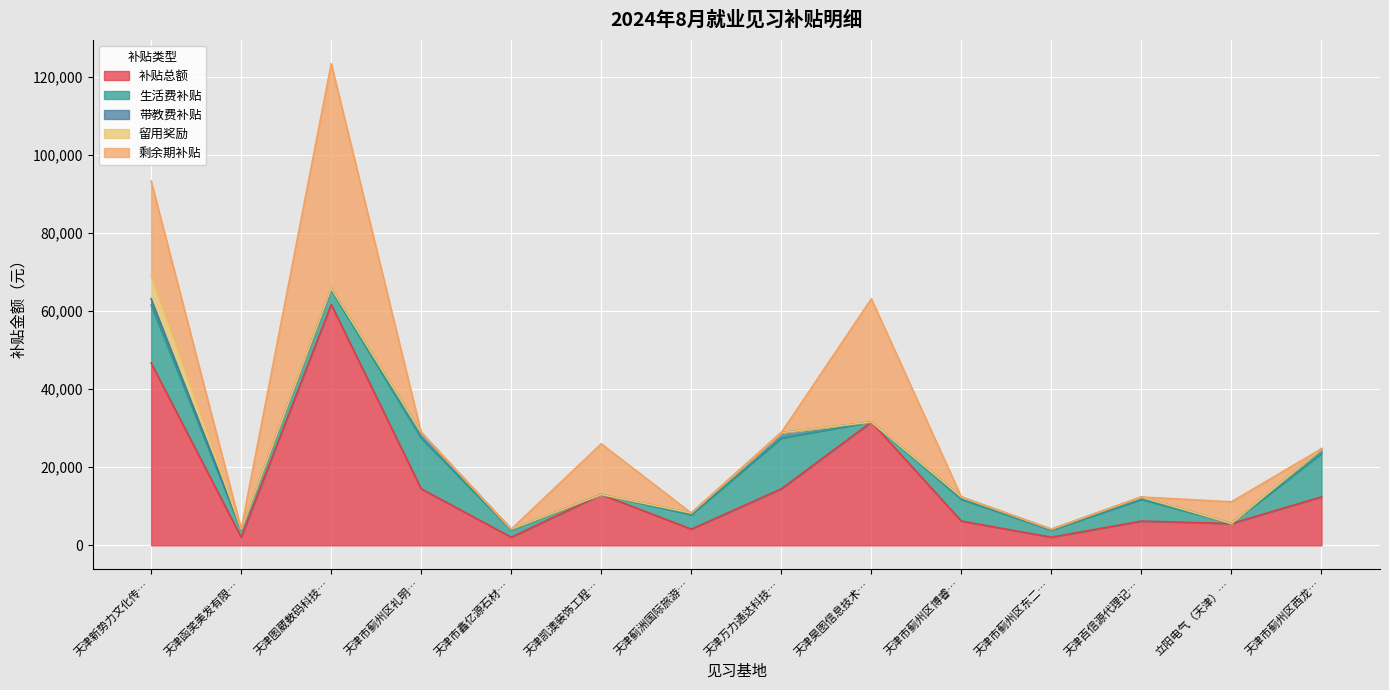

True or false: 生活费补贴 and 留用奖励 intersect in this chart.

False